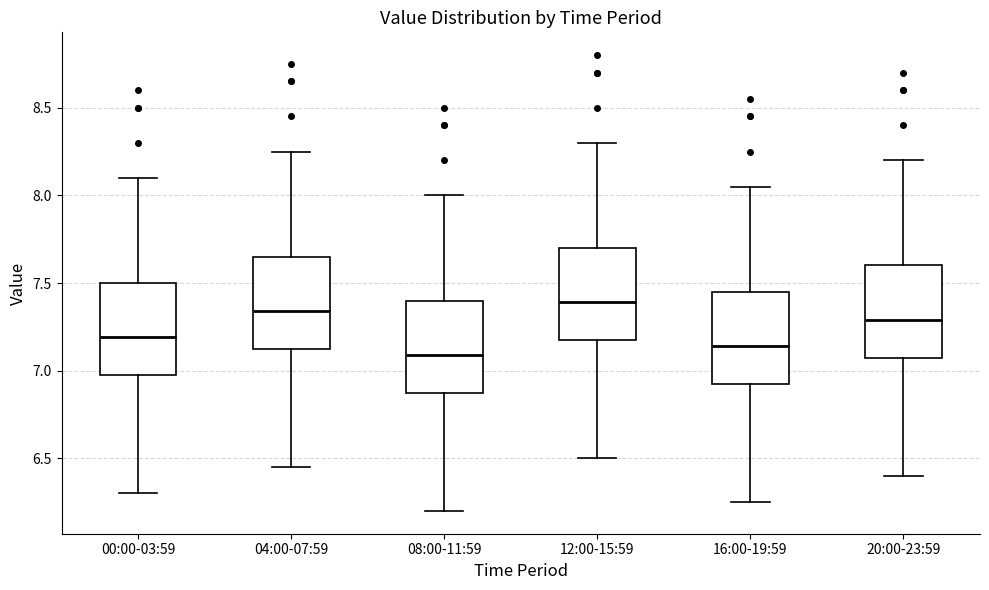

Where is the upper edge of the box for 08:00-11:59 on the y-axis? The values are not printed on the chart, so give them approximately, as read against the axis.

7.40